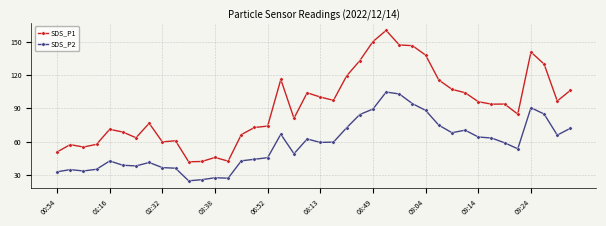

List the series in order of their overall mean, highest first.

SDS_P1, SDS_P2